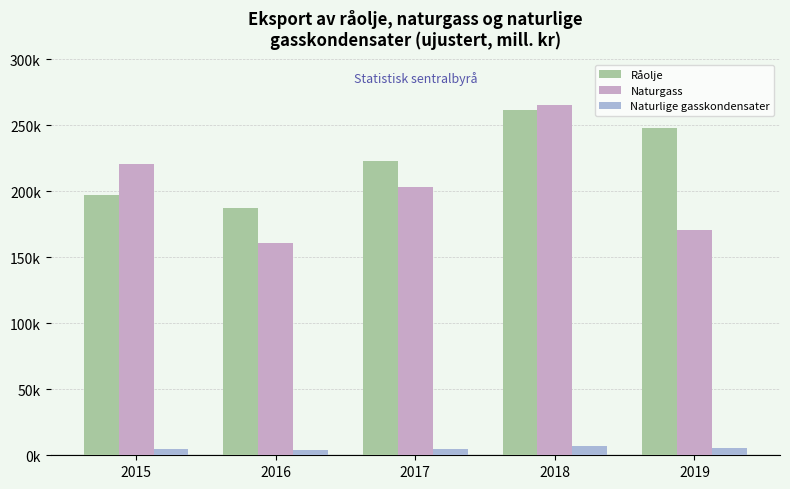

Does the chart contain any negative values?

No